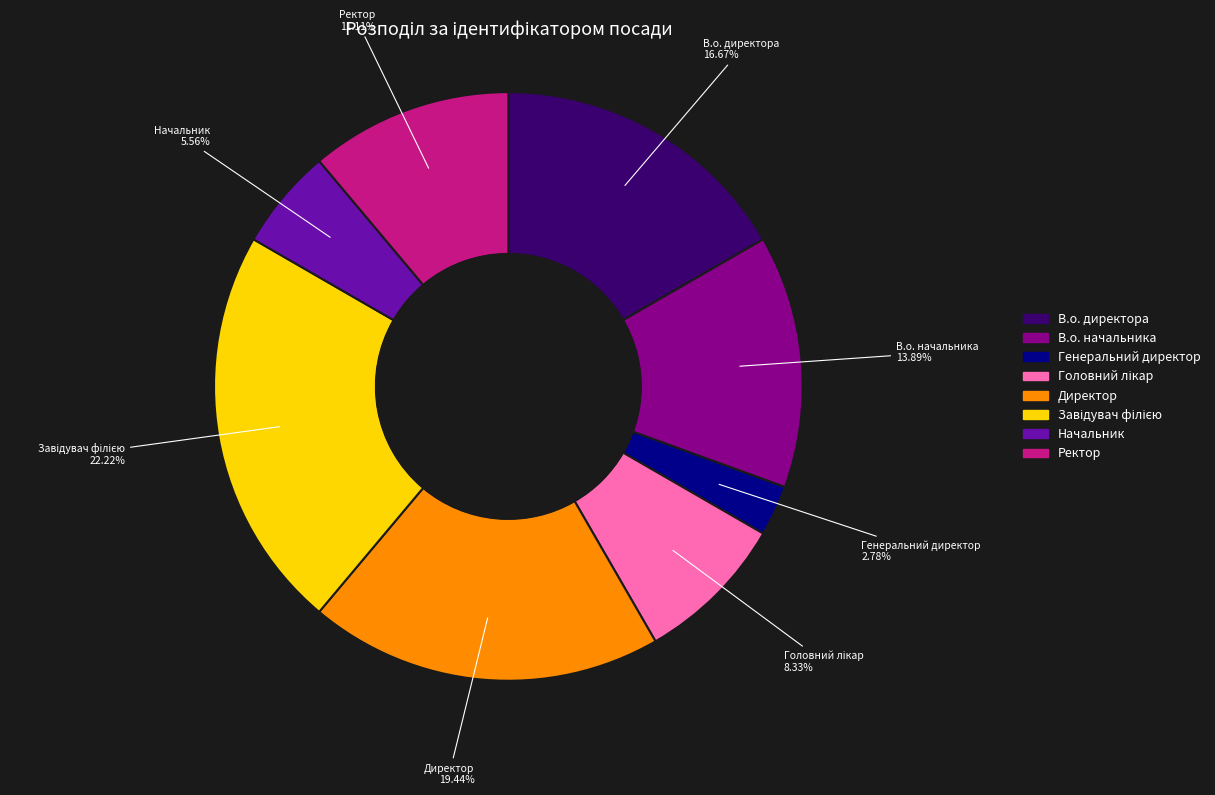

Is the sum of Ректор and Начальник greater than half?

No